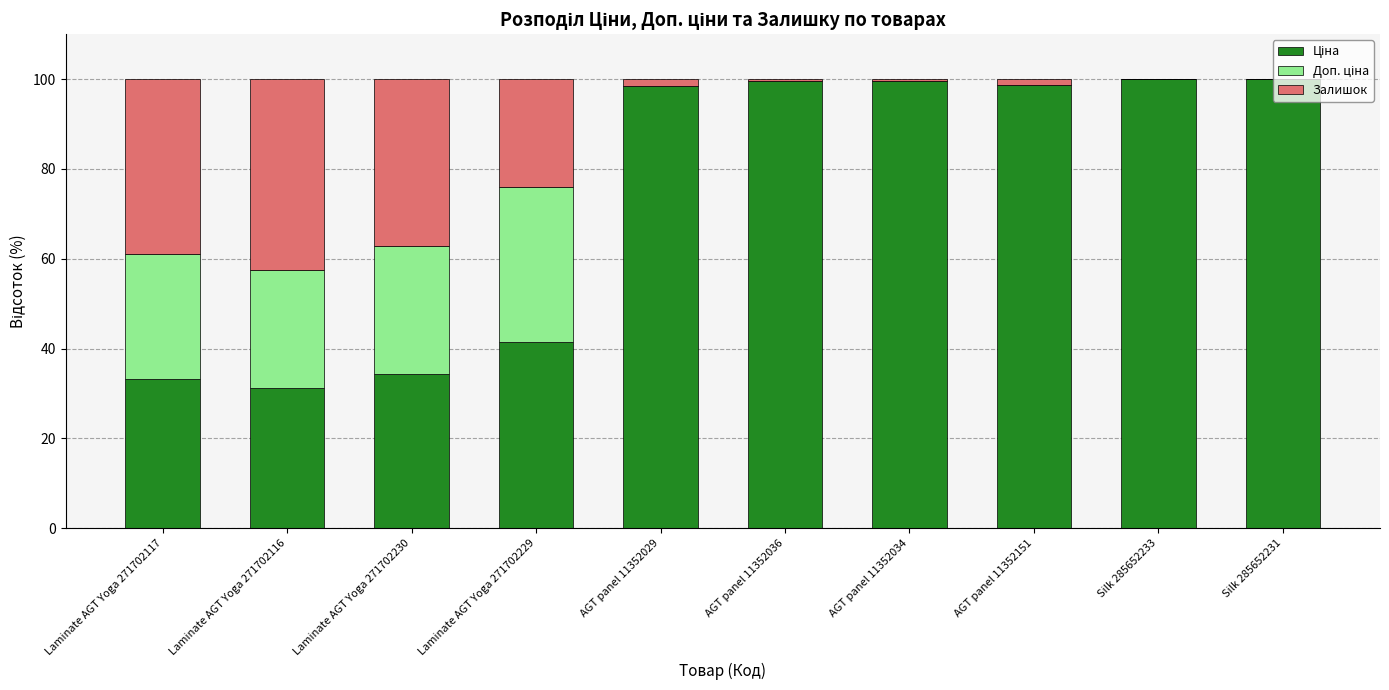

Are the bars horizontal?

No